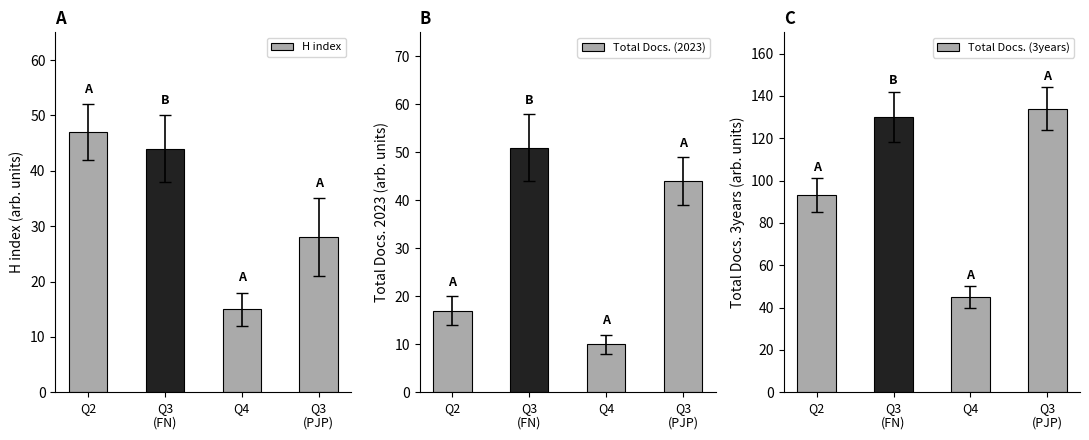

Between Q3
(FN) and Q3
(PJP), which series saw the biggest shift?

H index